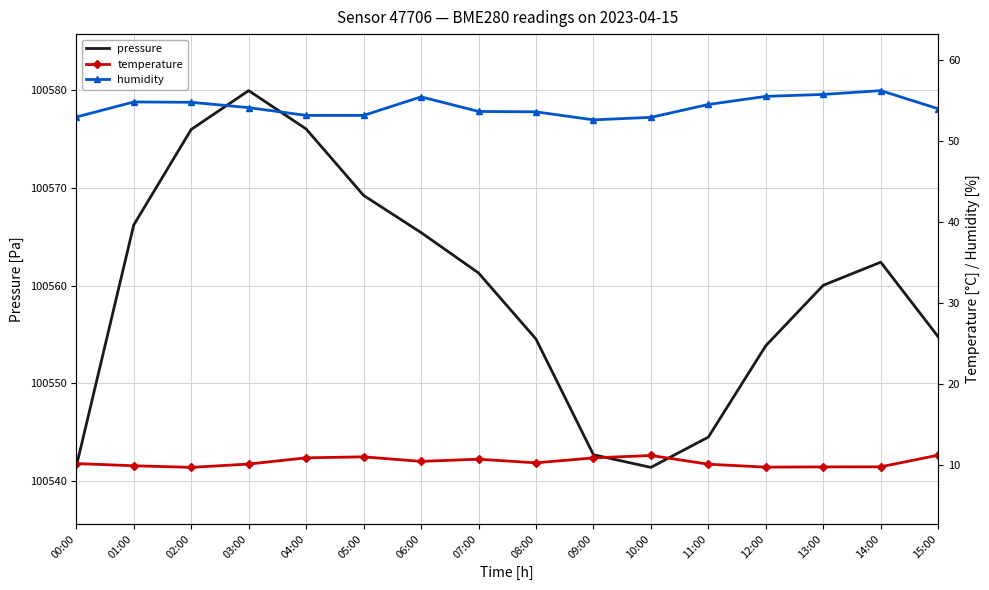

What is the difference between the maximum and minimum values in the temperature series?

1.5